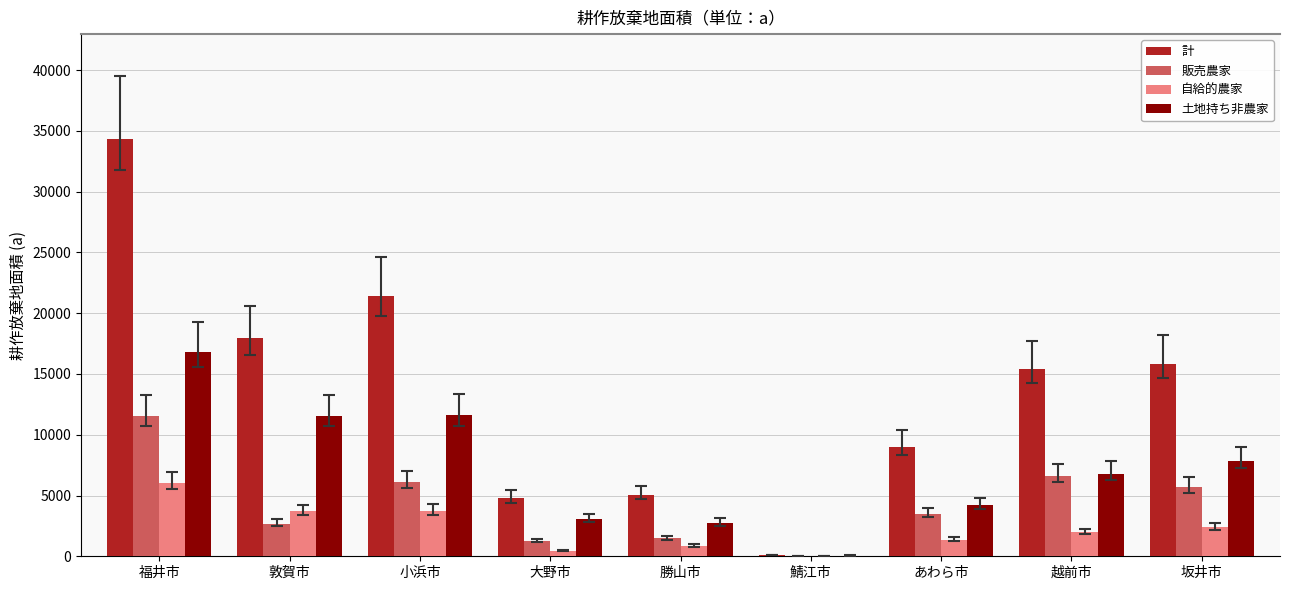

Which series changed the most between 福井市 and 越前市?

計